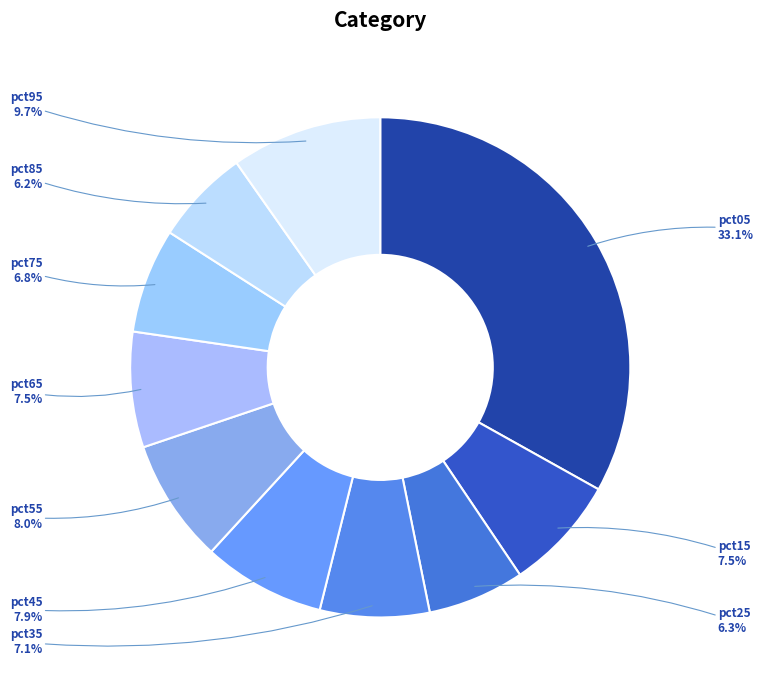

The pct35 slice represents 1% of the pie. True or false?

False